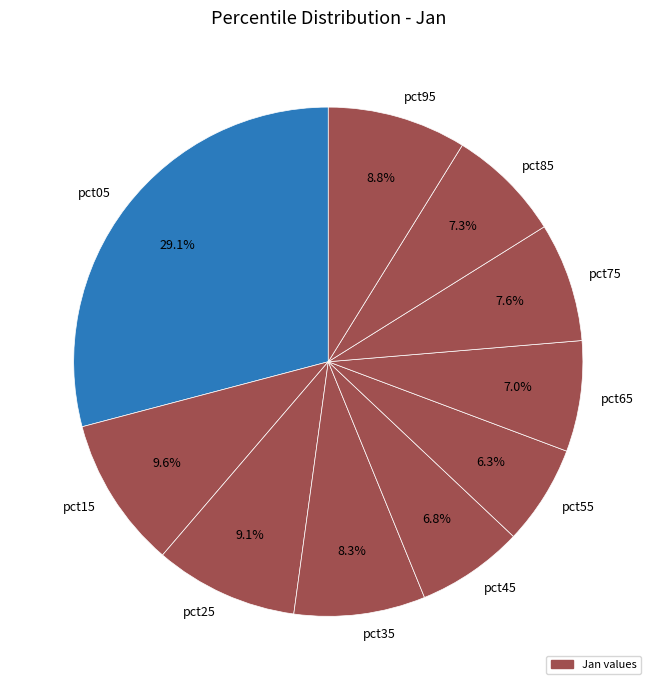

The pct25 slice represents 9% of the pie. True or false?

True